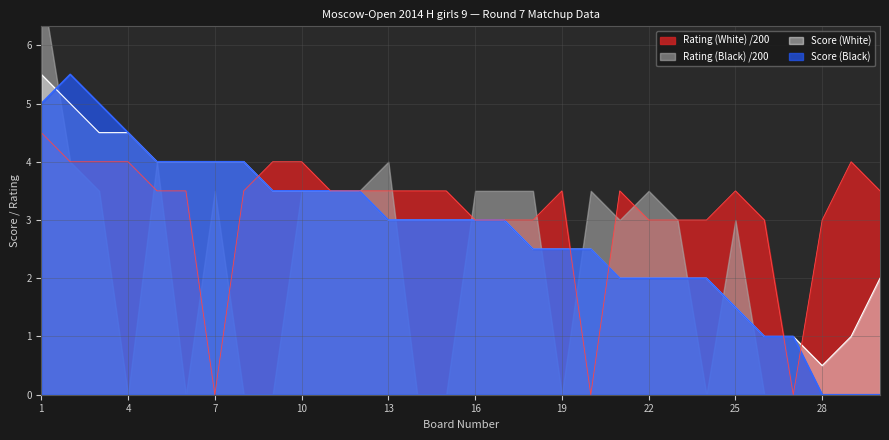

The value of Rating (White) /200 at 10 is 1.4. True or false?

False